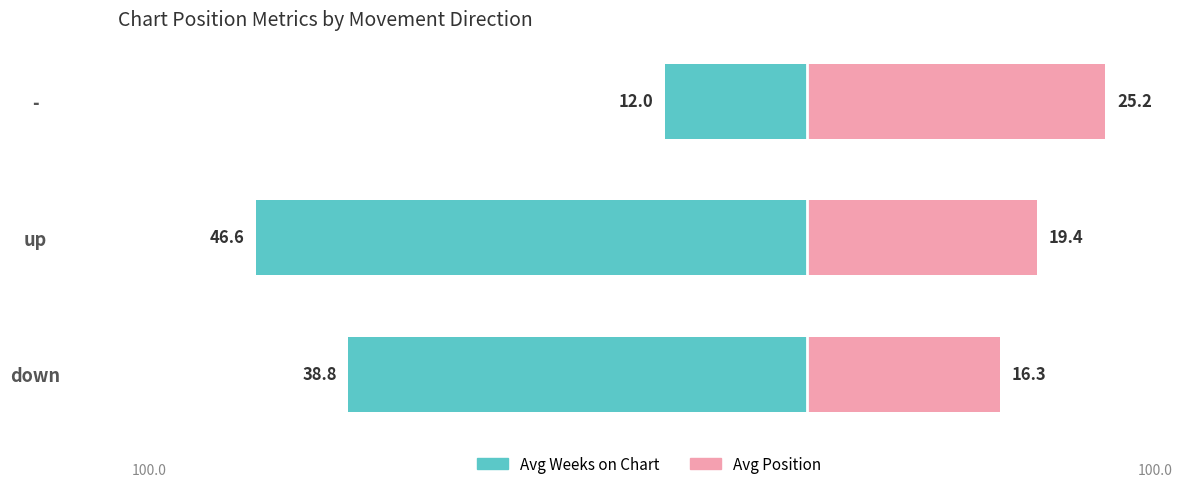

How many data points in Avg Weeks on Chart are less than -38?

2